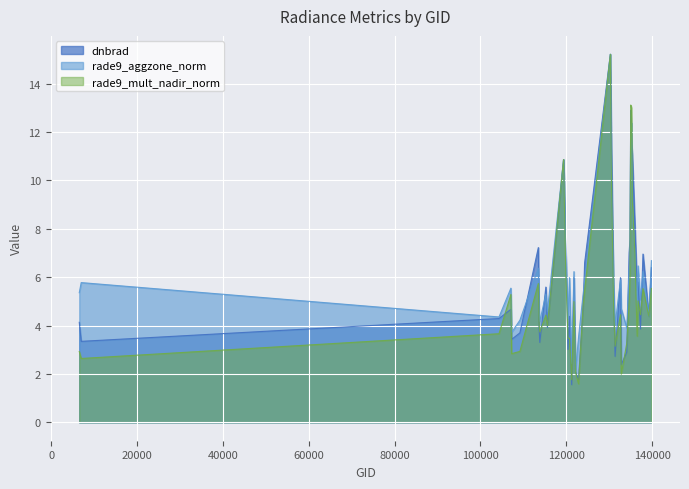

What is the greatest value displayed?

15.2